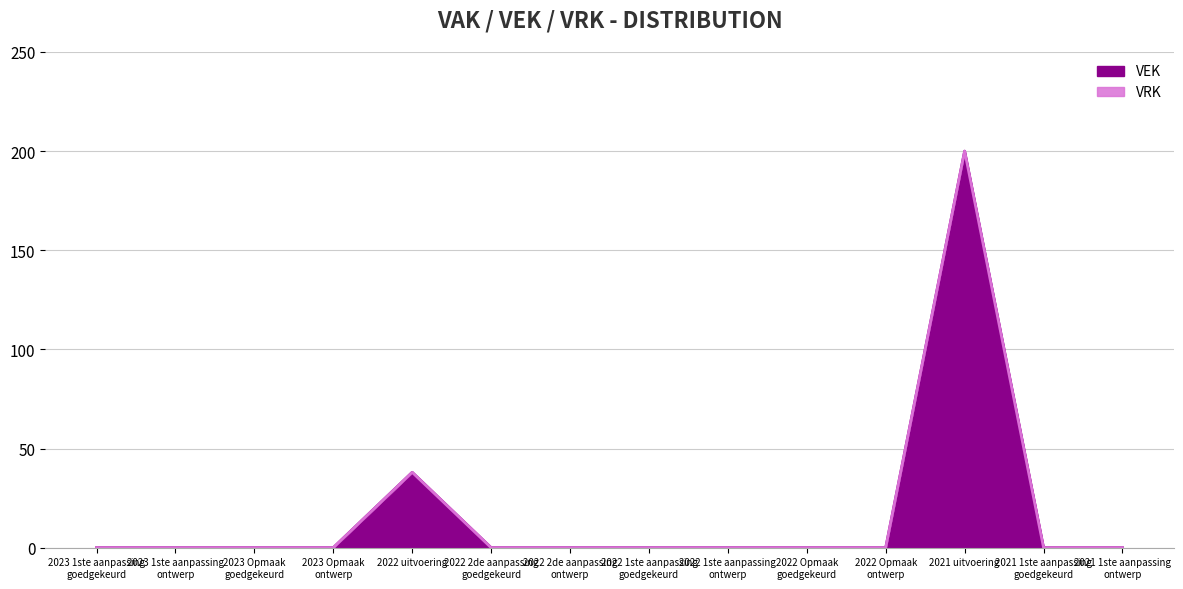

At which label does VEK reach its peak?

2021 uitvoering